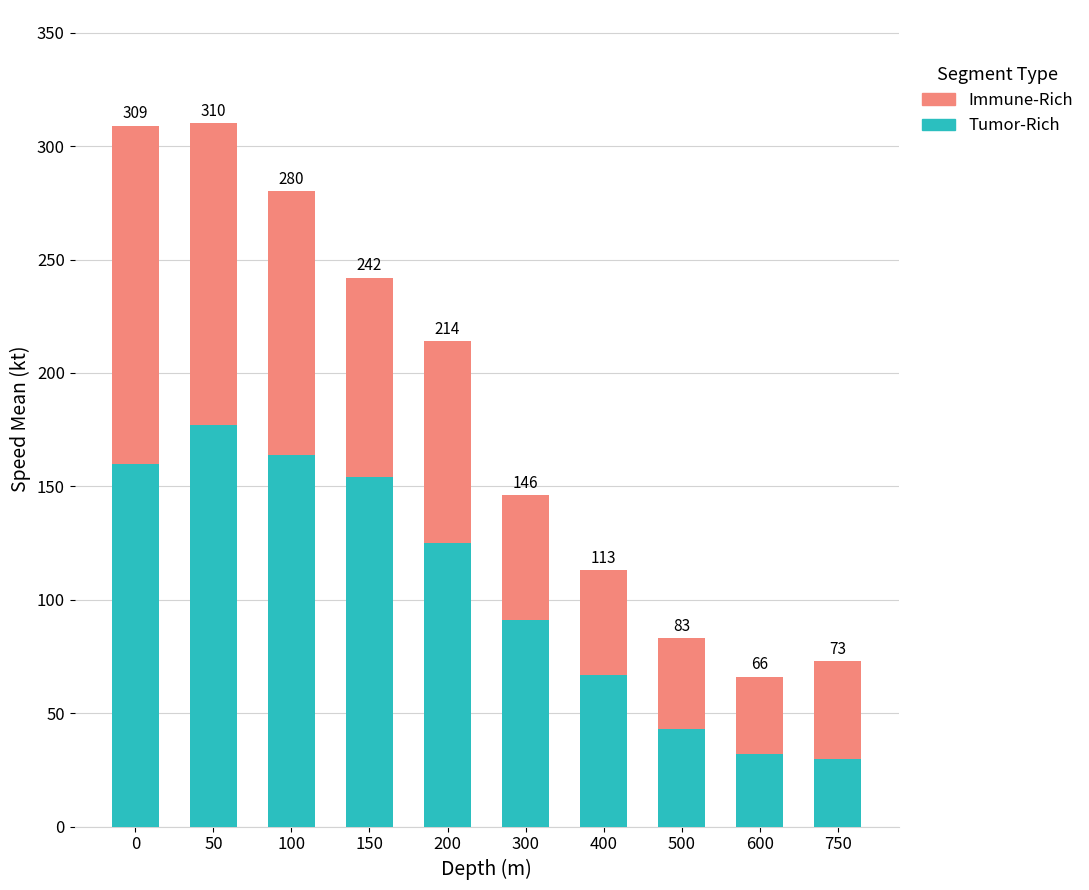

What is the difference between the maximum and second lowest values in the Tumor-Rich series?

145